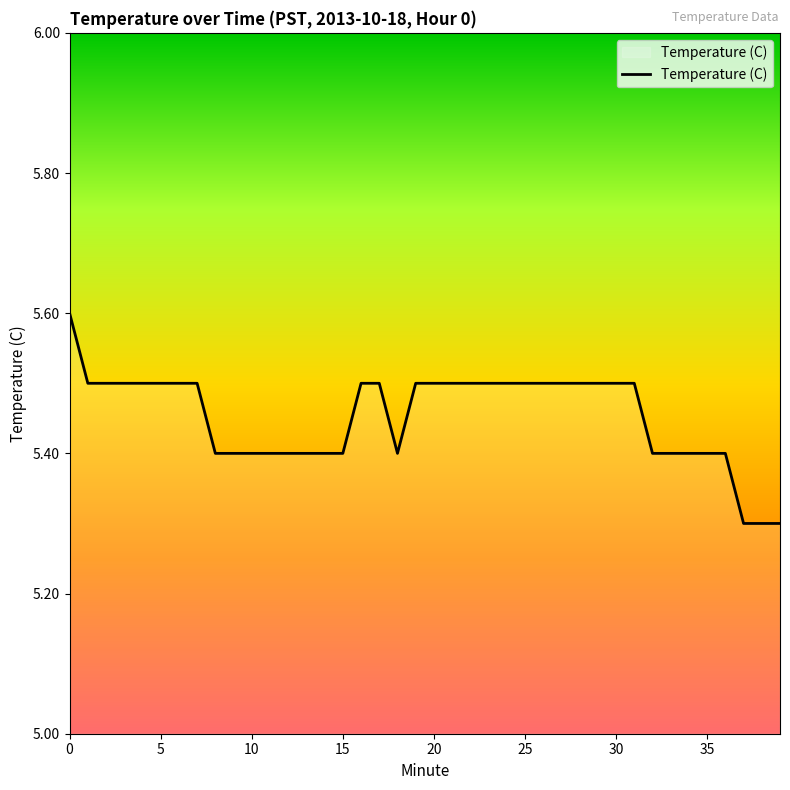

What is the greatest value displayed?

5.6